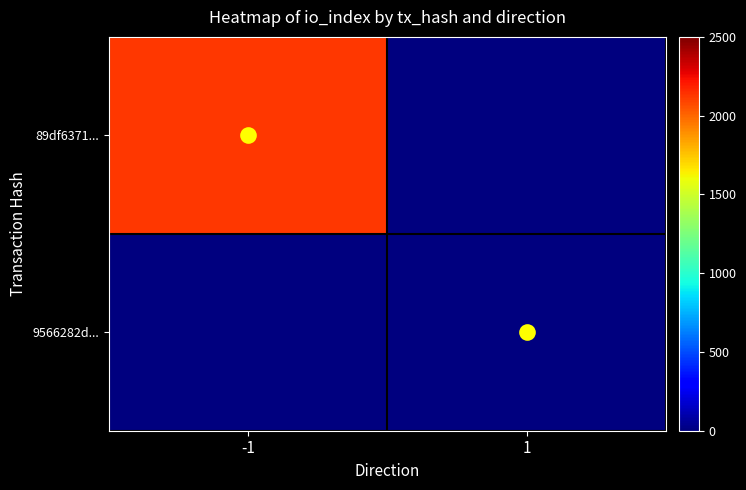

Which series has the largest range (max minus min)?

89df6371...